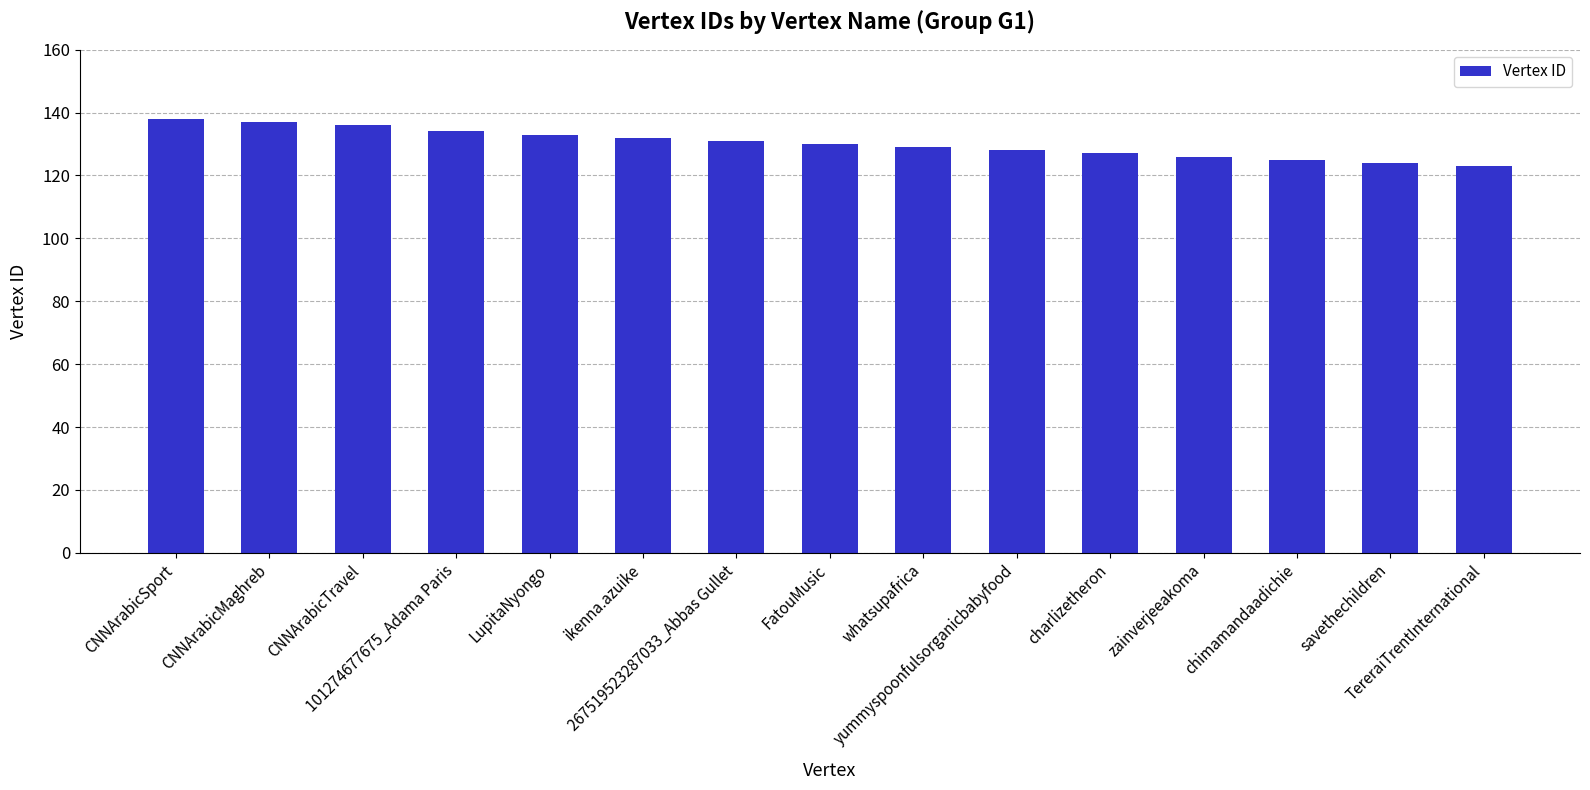

Reading left to right, transcribe all the data shown in this chart.

138	137	136	134	133	132	131	130	129	128	127	126	125	124	123